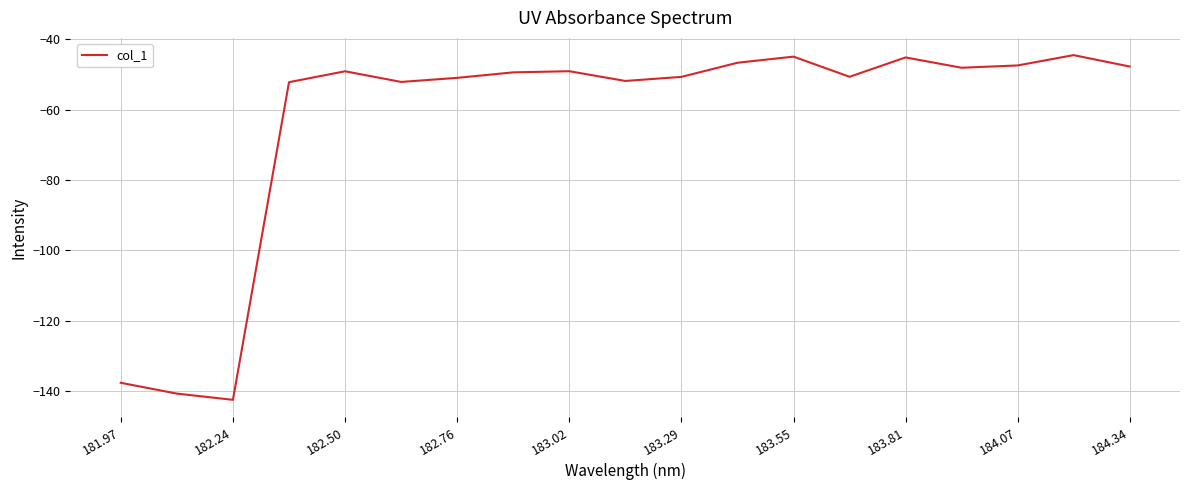

True or false: the data has more than 1 interior local peaks.

True